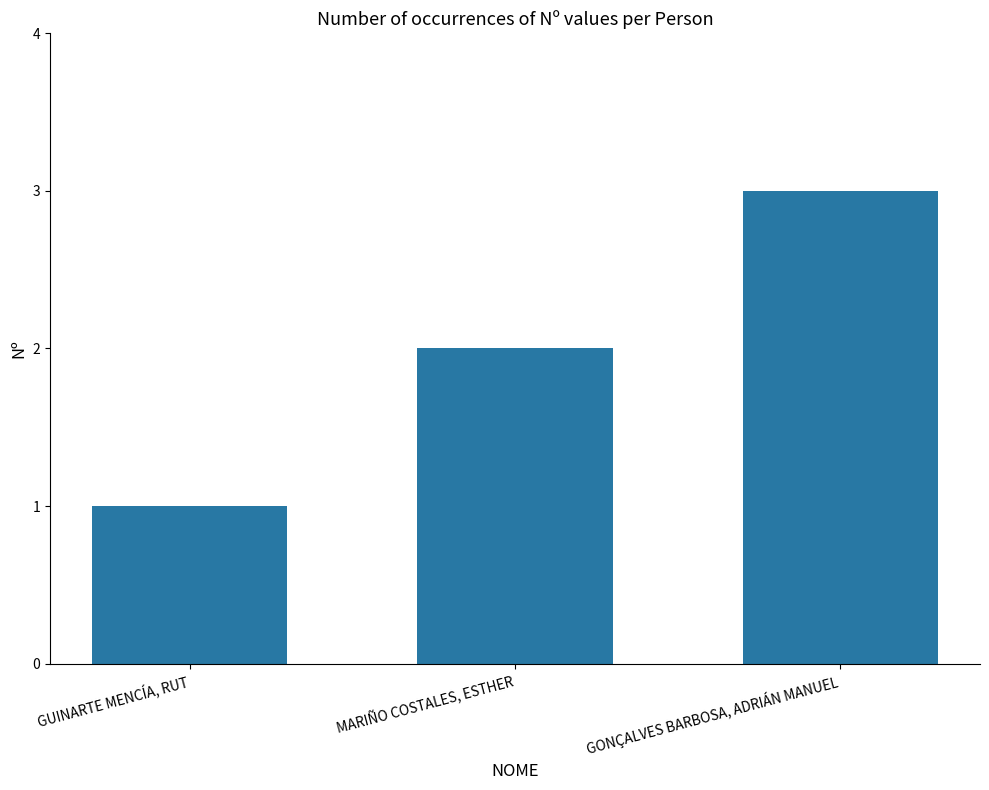

Reading left to right, list all the values displayed in this chart.

GUINARTE MENCÍA, RUT=1	MARIÑO COSTALES, ESTHER=2	GONÇALVES BARBOSA, ADRIÁN MANUEL=3